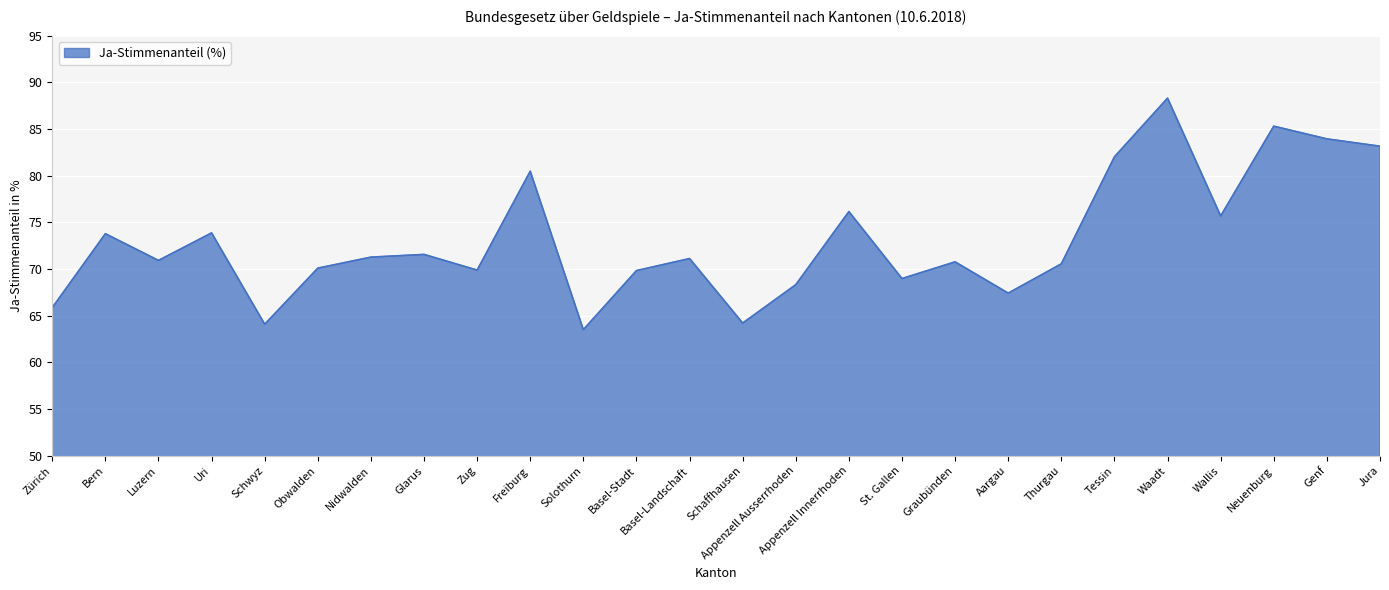

Which label corresponds to the largest value in the chart?

Waadt